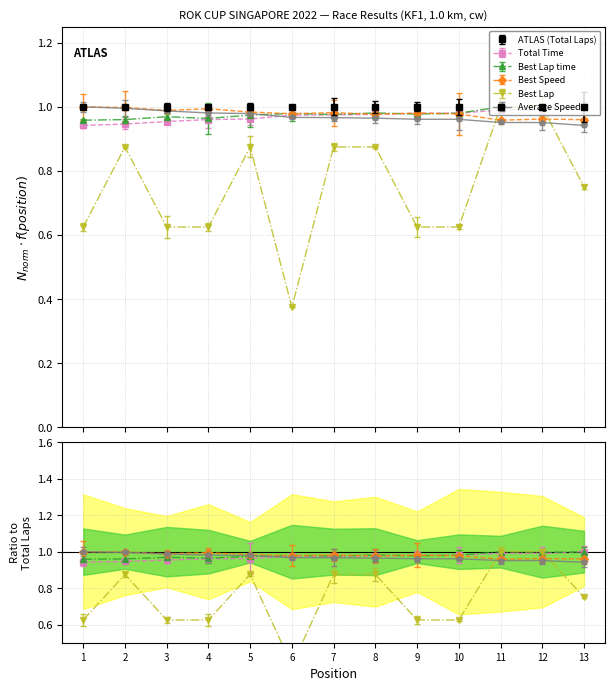

Reading left to right, what are all the values shown in this chart?

Total Time: 0.9	0.9	1.0	1.0	1.0	1.0	1.0	1.0	1.0	1.0	1.0	1.0	1.0
Best Lap time: 1.0	1.0	1.0	1.0	1.0	1.0	1.0	1.0	1.0	1.0	1.0	1.0	1.0
Best Speed: 1.0	1.0	1.0	1.0	1.0	1.0	1.0	1.0	1.0	1.0	1.0	1.0	1.0
Best Lap: 0.6	0.9	0.6	0.6	0.9	0.4	0.9	0.9	0.6	0.6	1.0	1.0	0.8
Average Speed: 1.0	1.0	1.0	1.0	1.0	1.0	1.0	1.0	1.0	1.0	1.0	1.0	0.9